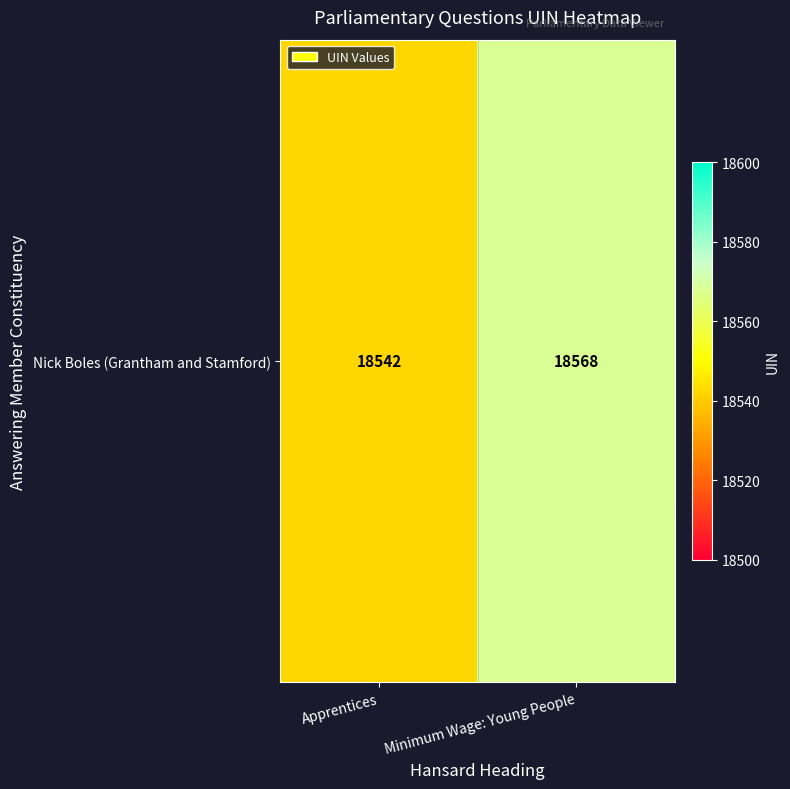

What is the average value?

18555